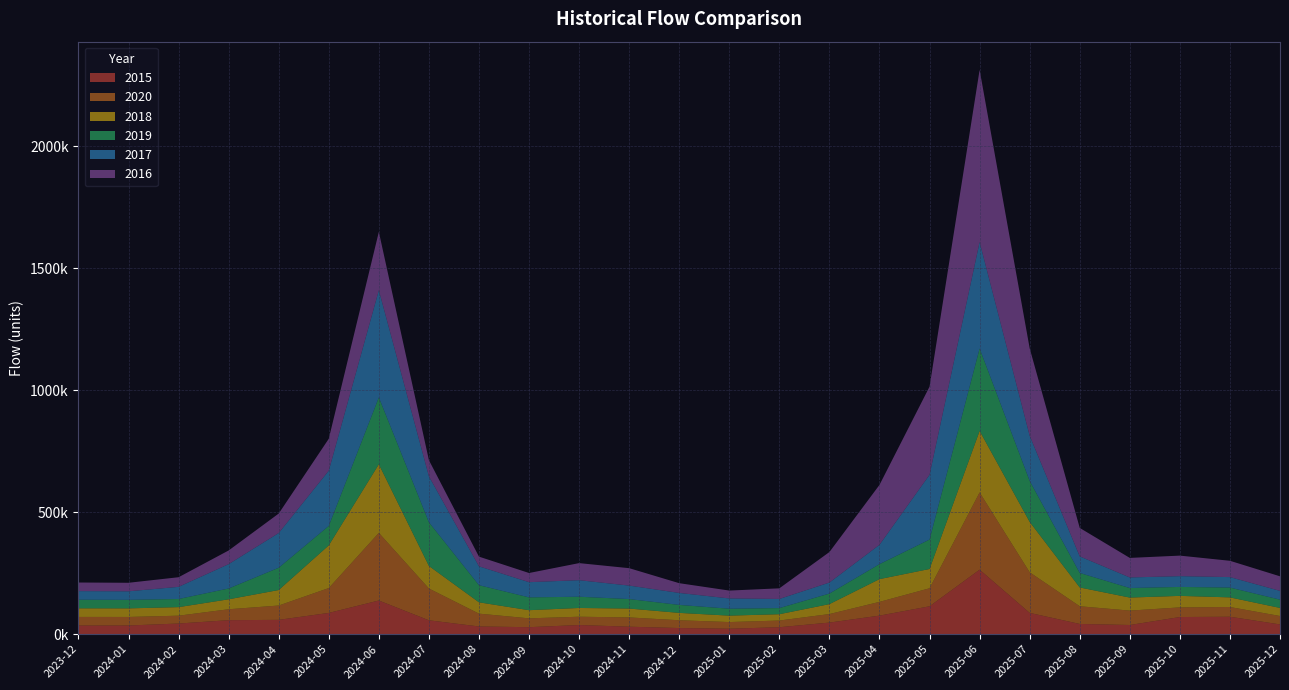

Reading left to right, extract all data points from this chart.

2020: 2023-12=35270.1	2024-01=34999.0	2024-02=32106.0	2024-03=44805.0	2024-04=58661.0	2024-05=101931.0	2024-06=277338.0	2024-07=130299.0	2024-08=52580.0	2024-09=36198.0	2024-10=34003.0	2024-11=38039.0	2024-12=31961.0	2025-01=27288.0	2025-02=27405.0	2025-03=34922.0	2025-04=56329.0	2025-05=73862.0	2025-06=316694.0	2025-07=166468.0	2025-08=72509.0	2025-09=59023.0	2025-10=39501.0	2025-11=39914.0	2025-12=34501.0
2019: 2023-12=35270.1	2024-01=35001.0	2024-02=33369.0	2024-03=44307.0	2024-04=91266.0	2024-05=79708.0	2024-06=274127.0	2024-07=179029.0	2024-08=70183.0	2024-09=52504.0	2024-10=46087.0	2024-11=38843.0	2024-12=32641.0	2025-01=28326.0	2025-02=25097.0	2025-03=43300.0	2025-04=61354.0	2025-05=120650.0	2025-06=337874.0	2025-07=168039.0	2025-08=59431.0	2025-09=39140.0	2025-10=36684.0	2025-11=40228.0	2025-12=33893.0
2018: 2023-12=35270.1	2024-01=35162.0	2024-02=35063.0	2024-03=40829.0	2024-04=63582.0	2024-05=175075.0	2024-06=281207.0	2024-07=92499.0	2024-08=46394.0	2024-09=33432.0	2024-10=35895.0	2024-11=36396.0	2024-12=30176.0	2025-01=26368.0	2025-02=25911.0	2025-03=40728.0	2025-04=93305.0	2025-05=79078.0	2025-06=252143.0	2025-07=206621.0	2025-08=77043.0	2025-09=53388.0	2025-10=47221.0	2025-11=39451.0	2025-12=33148.0
2017: 2023-12=35270.1	2024-01=34983.0	2024-02=49777.0	2024-03=99846.0	2024-04=142453.0	2024-05=226503.0	2024-06=439499.0	2024-07=188508.0	2024-08=77376.0	2024-09=62369.0	2024-10=67819.0	2024-11=55290.0	2024-12=49148.0	2025-01=42191.0	2025-02=37469.0	2025-03=45235.0	2025-04=79390.0	2025-05=265551.0	2025-06=436654.0	2025-07=185222.0	2025-08=67970.0	2025-09=43365.0	2025-10=44180.0	2025-11=42944.0	2025-12=36020.0
2016: 2023-12=35270.1	2024-01=34980.0	2024-02=39476.0	2024-03=56086.0	2024-04=79859.0	2024-05=130890.0	2024-06=239296.0	2024-07=66140.0	2024-08=39727.0	2024-09=37608.0	2024-10=70007.0	2024-11=71372.0	2024-12=39981.0	2025-01=32256.0	2025-02=43556.0	2025-03=125094.0	2025-04=245555.0	2025-05=361331.0	2025-06=705682.0	2025-07=358334.0	2025-08=116711.0	2025-09=80121.0	2025-10=84195.0	2025-11=66868.0	2025-12=59703.0
2015: 2023-12=35270.1	2024-01=35402.0	2024-02=43510.0	2024-03=57165.0	2024-04=58579.0	2024-05=86963.0	2024-06=137848.0	2024-07=56726.0	2024-08=31451.0	2024-09=28505.0	2024-10=37333.0	2024-11=30448.0	2024-12=24941.0	2025-01=22171.0	2025-02=28338.0	2025-03=47359.0	2025-04=75888.0	2025-05=114155.0	2025-06=264331.0	2025-07=87095.0	2025-08=41763.0	2025-09=37445.0	2025-10=70109.0	2025-11=71292.0	2025-12=39805.0